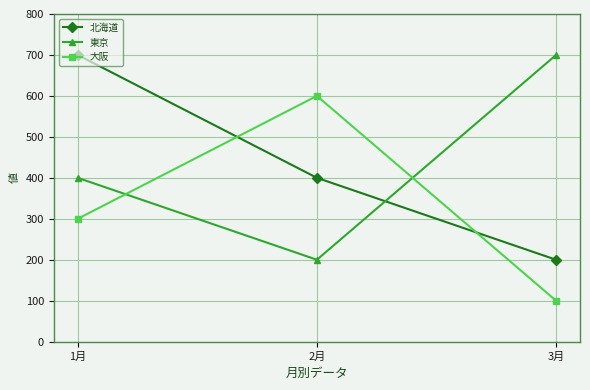

What is the label of the 2nd point from the left?

2月